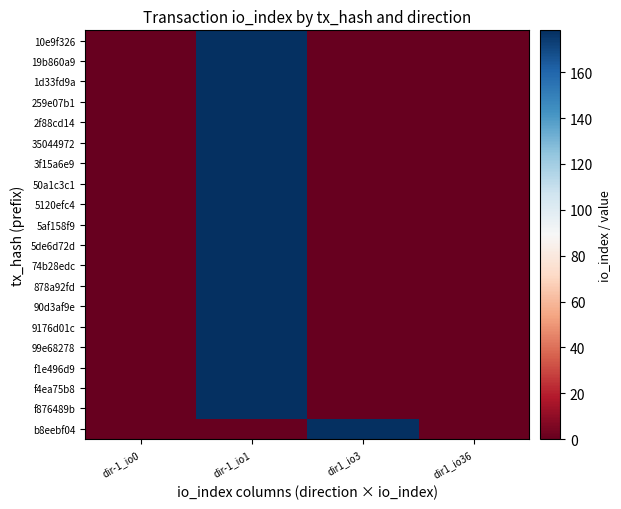

What is the total value across all series at dir-1_io0?

2.4